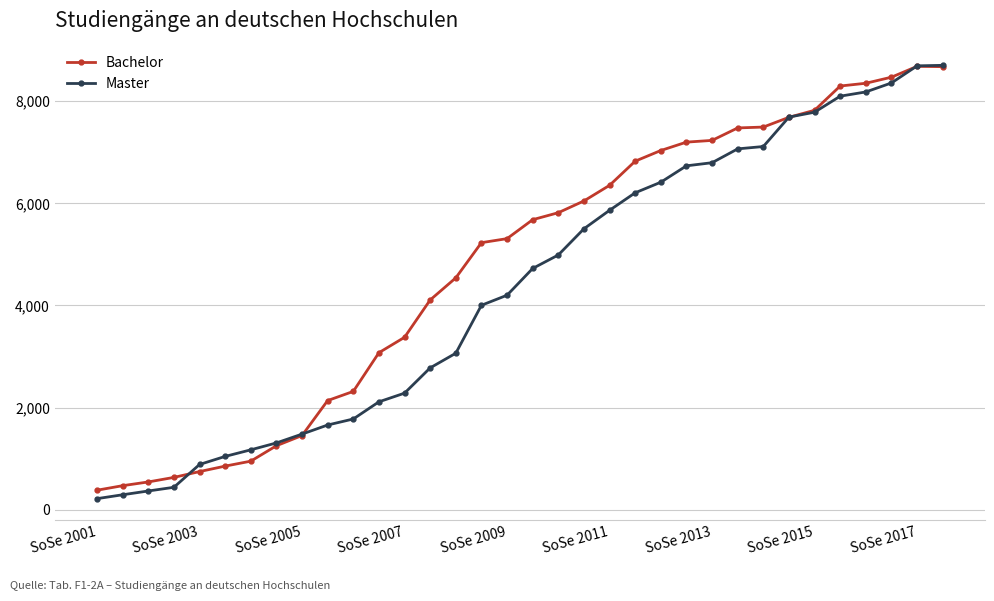

How many series are shown in this chart?

2